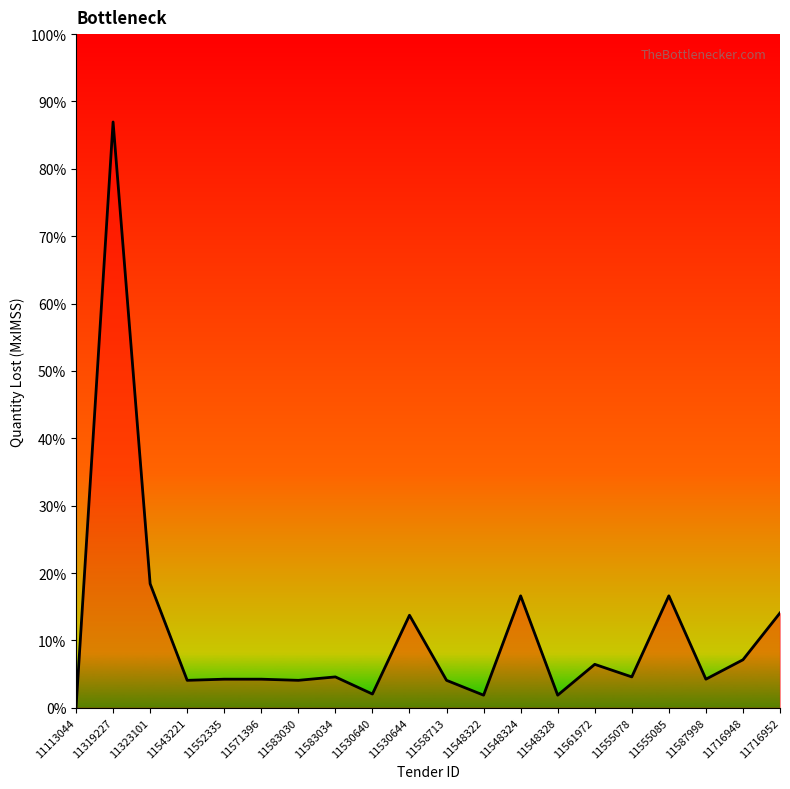

Does the chart display data point markers on the line(s)?

No